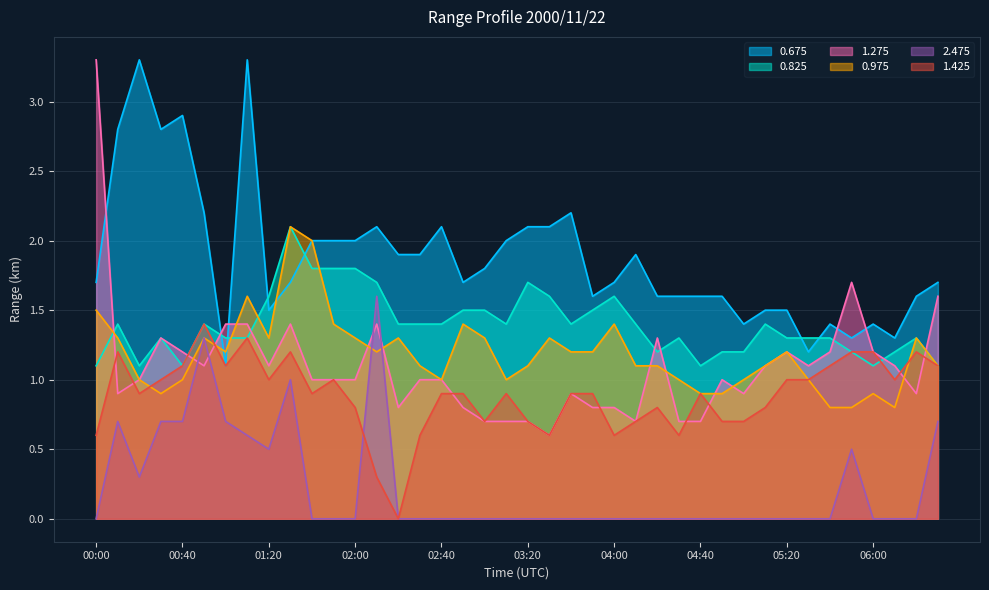

The value of 0.675 at 03:00 is 1.8. True or false?

True